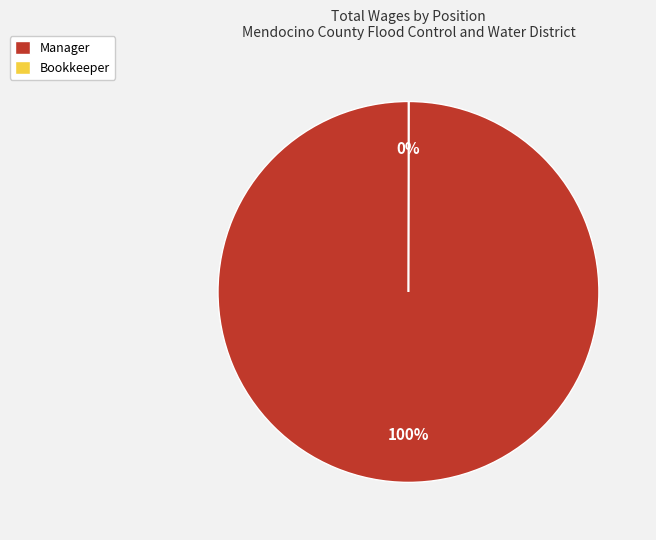

To the nearest percent, what is the difference between the largest and smallest slice percentages?

100%